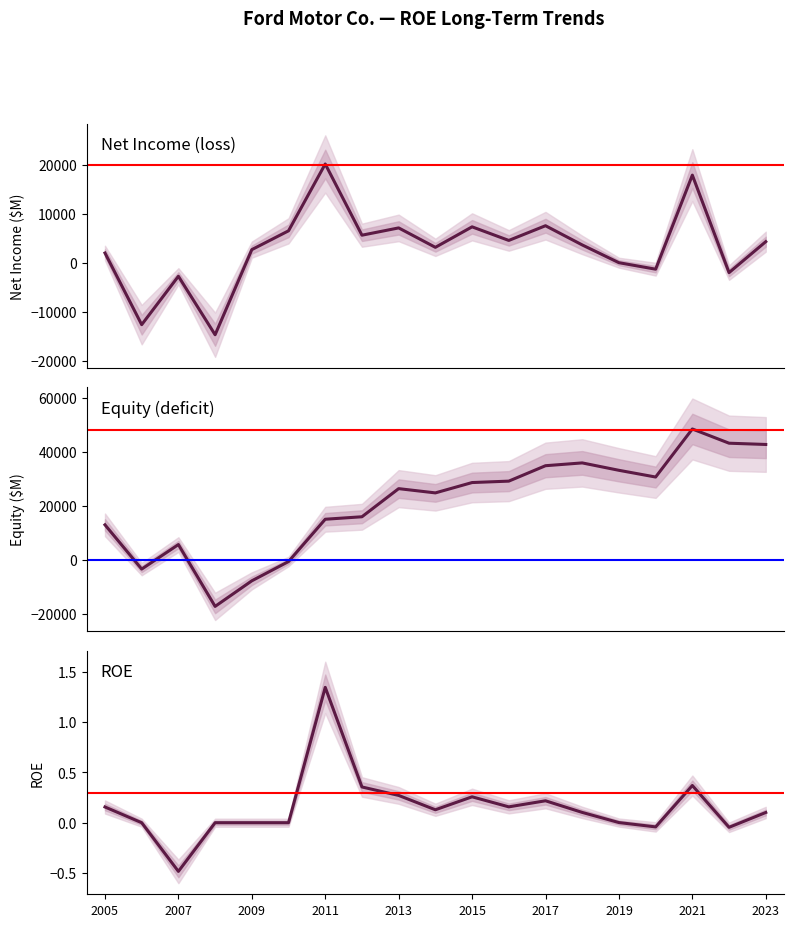

What is the difference between the maximum and second lowest values in the Equity (deficit) series?

56339.0